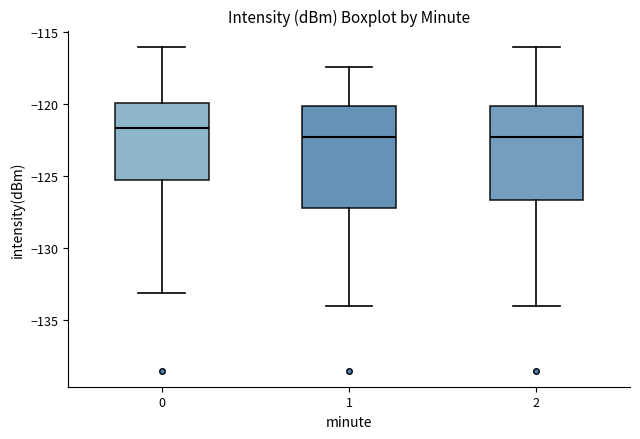

Where does the median line of the box at x = 1 sit on the y-axis? The values are not printed on the chart, so give them approximately, as read against the axis.

-122.5